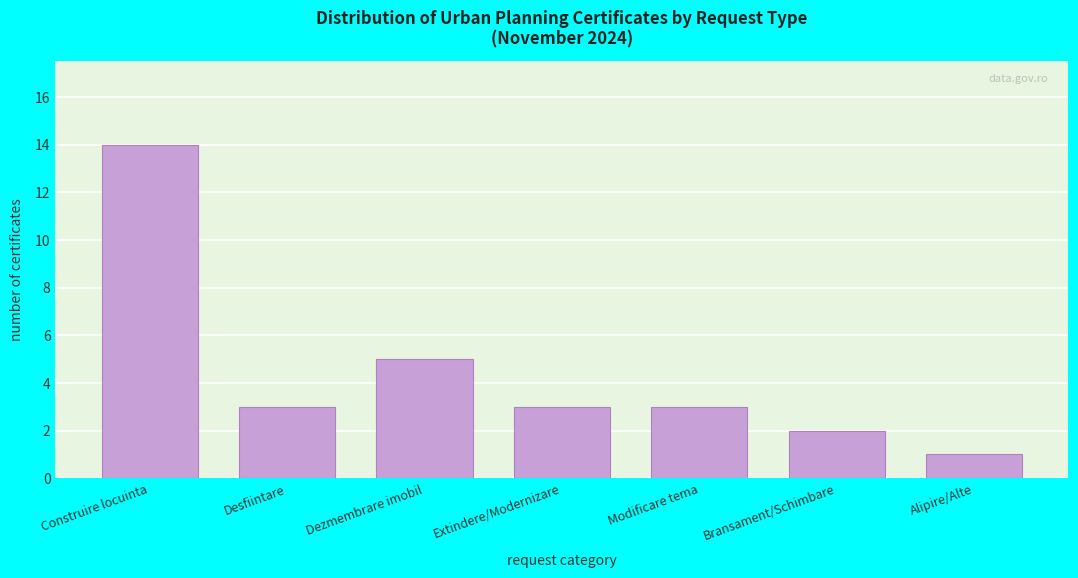

Reading right to left, list all the values displayed in this chart.

Alipire/Alte=1	Bransament/Schimbare=2	Modificare tema=3	Extindere/Modernizare=3	Dezmembrare imobil=5	Desfiintare=3	Construire locuinta=14